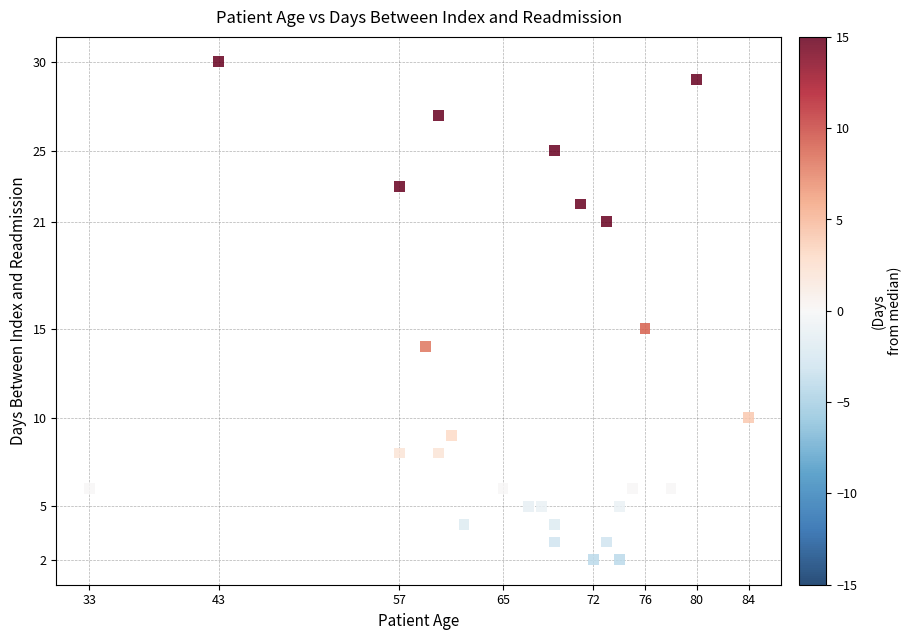

What Y value in the scatter plot is closest to 16?

15